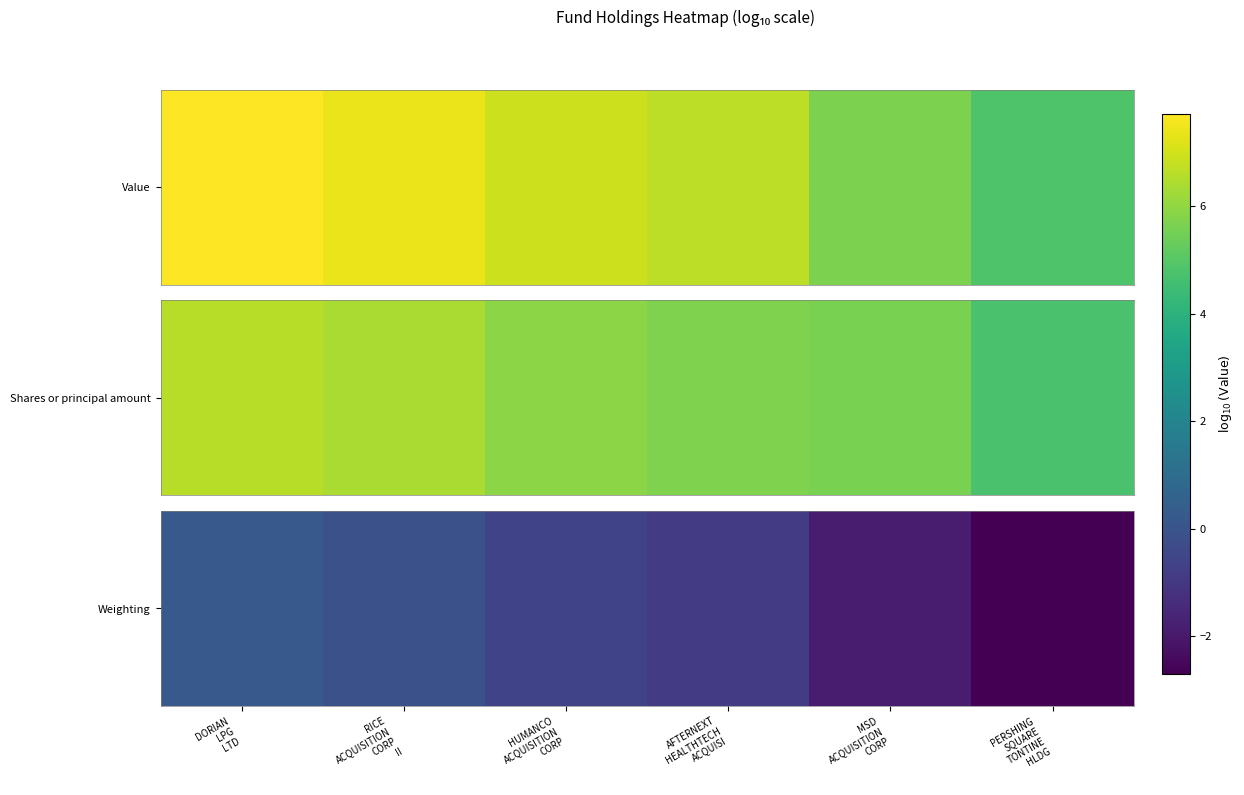

The value at PERSHING
SQUARE
TONTINE
HLDG is -2.7. True or false?

True